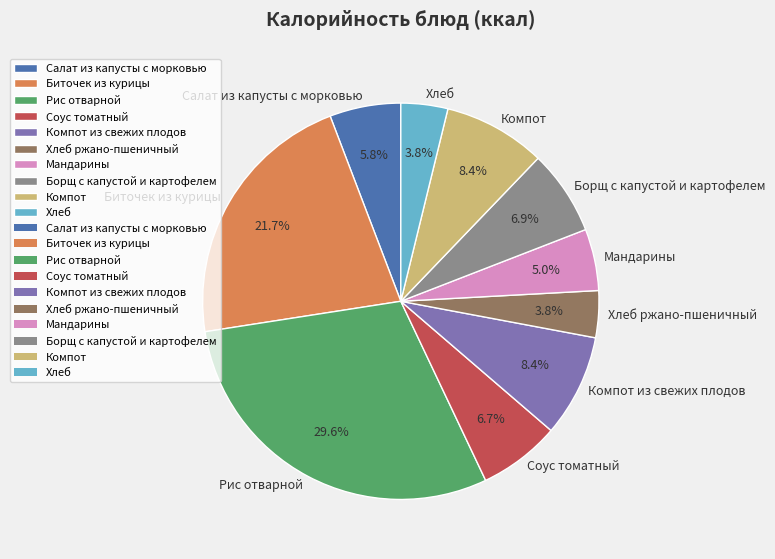

Which category has the biggest portion of the pie?

Рис отварной